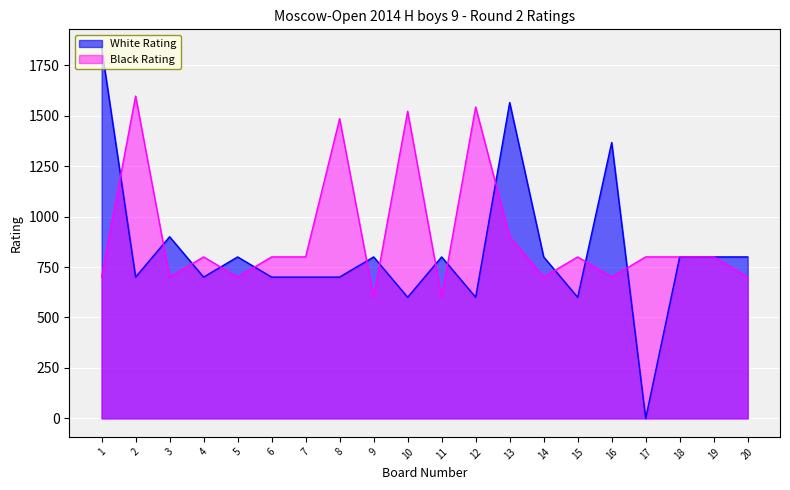

Which category has the highest value across all series?

1